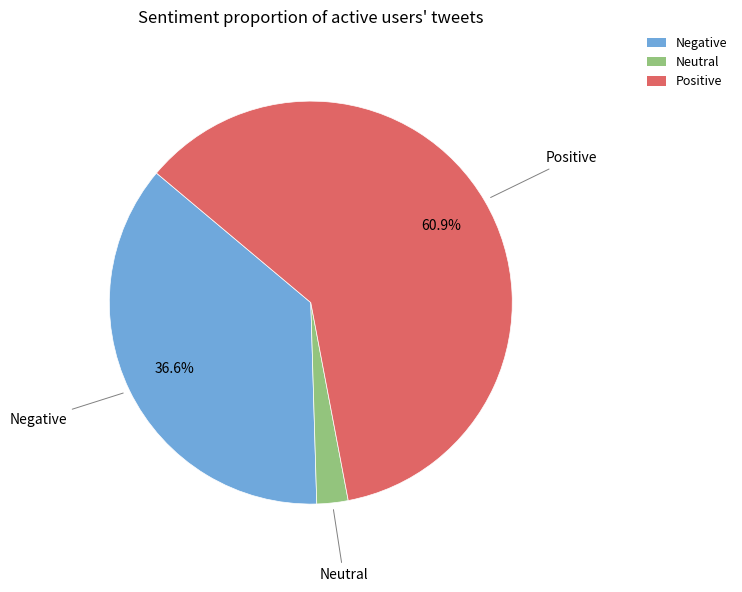

Rank the categories by value from lowest to highest.

Neutral, Negative, Positive